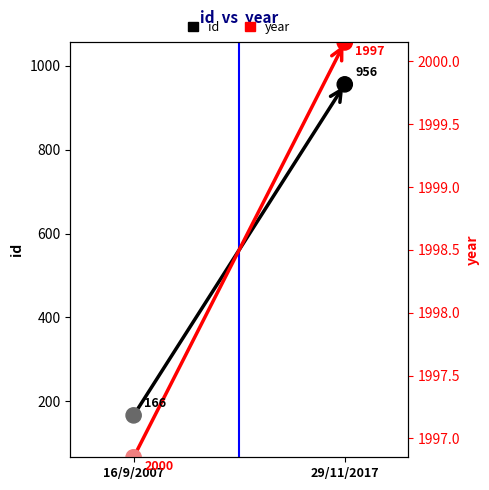

At how many categories does at least one series exceed 1223?

2